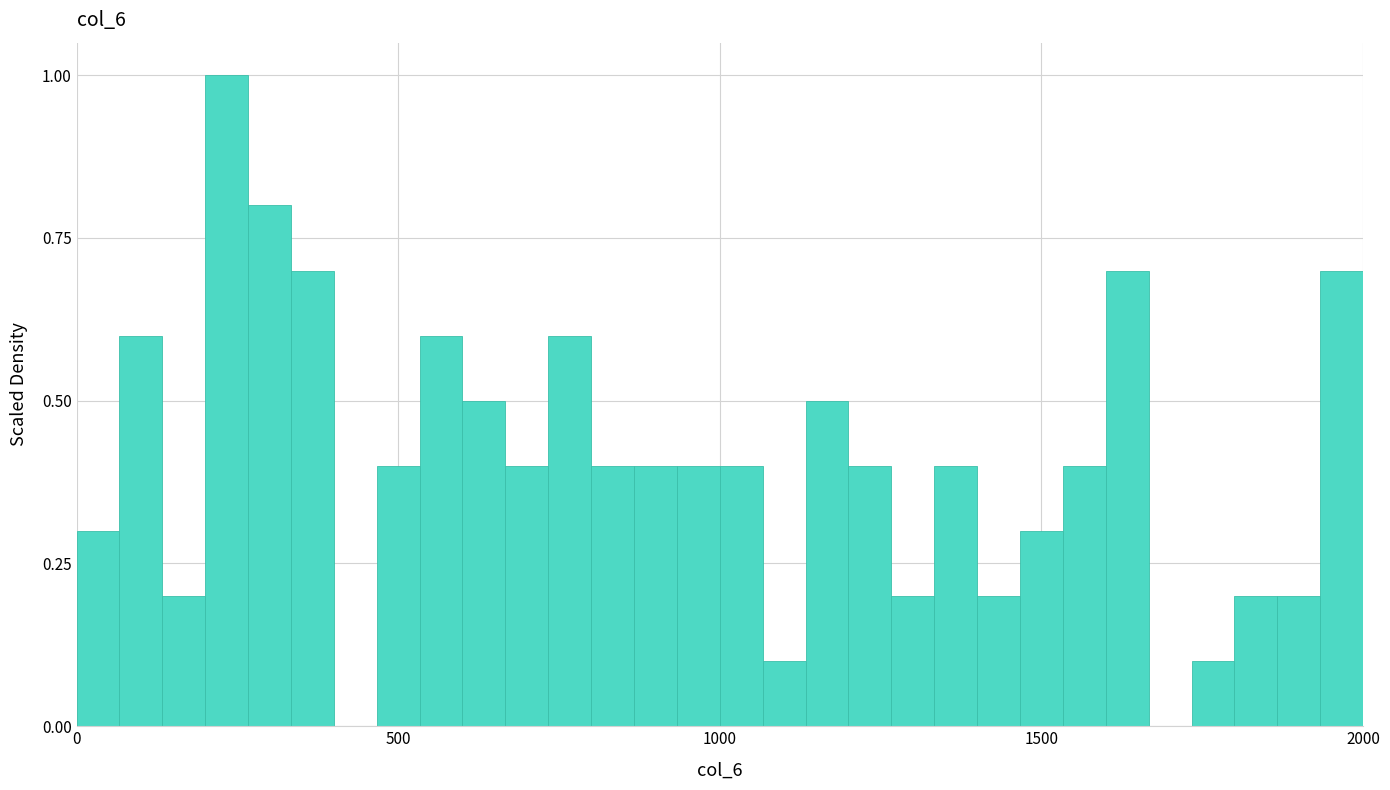

Read against the x-axis, roughly where is the centre of the tallest bar?

250